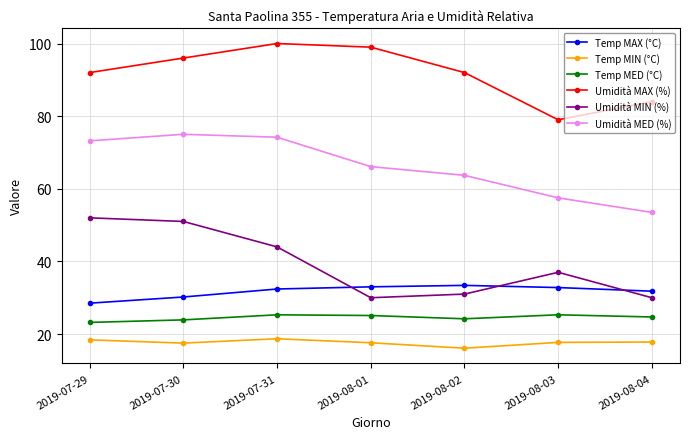

The value of Umidità MIN (%) at 2019-07-29 is 52.0. True or false?

True